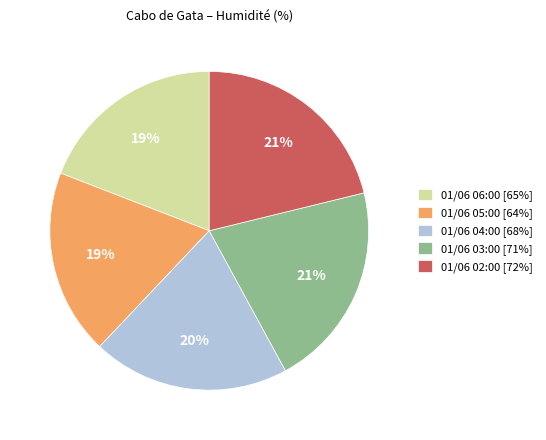

Is the sum of 01/06 05:00 [64%] and 01/06 04:00 [68%] greater than half?

No